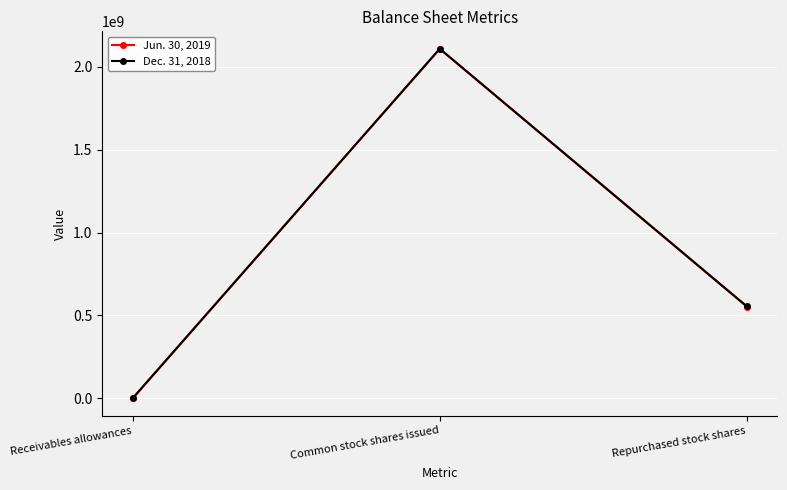

What is the total value across all series at Repurchased stock shares?

1108225333